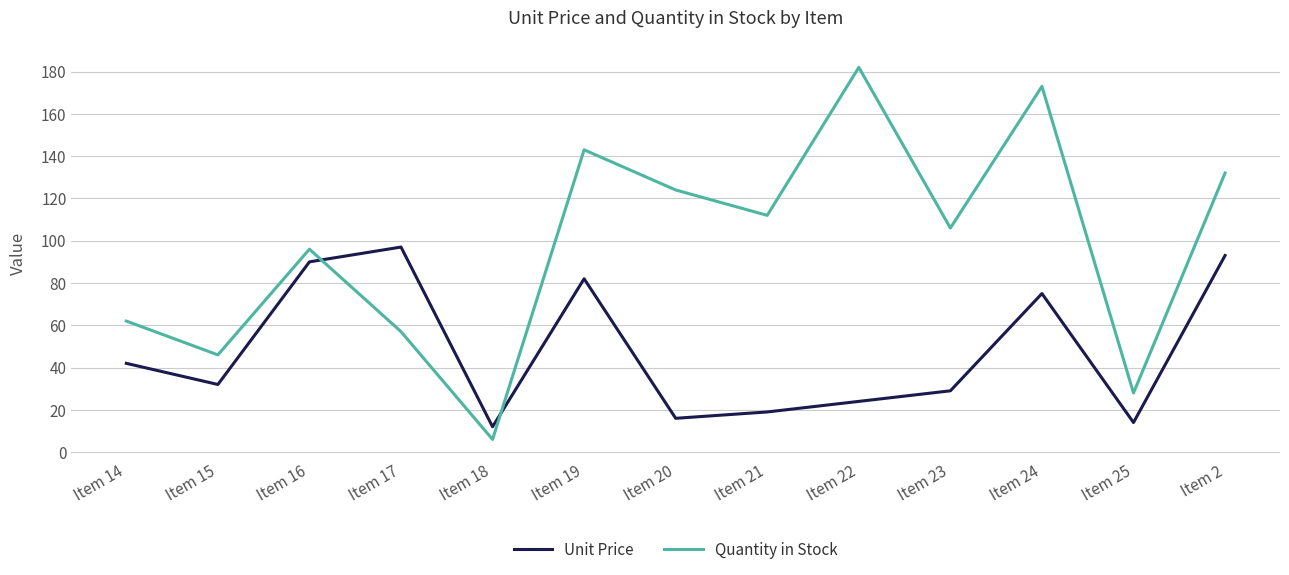

What is the smallest value displayed?

6